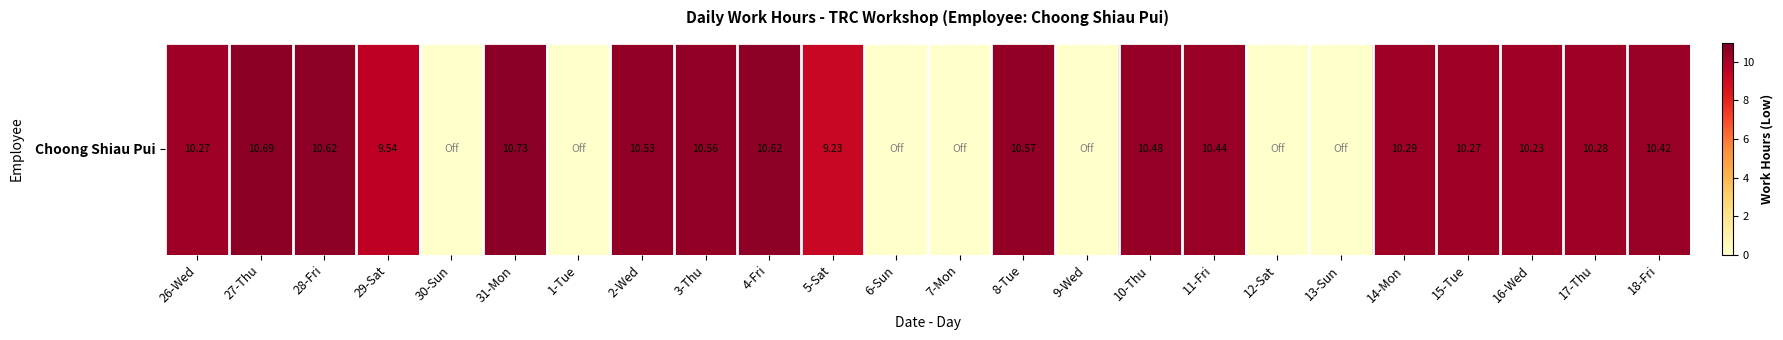

What is the difference between the second highest and minimum values?

10.7